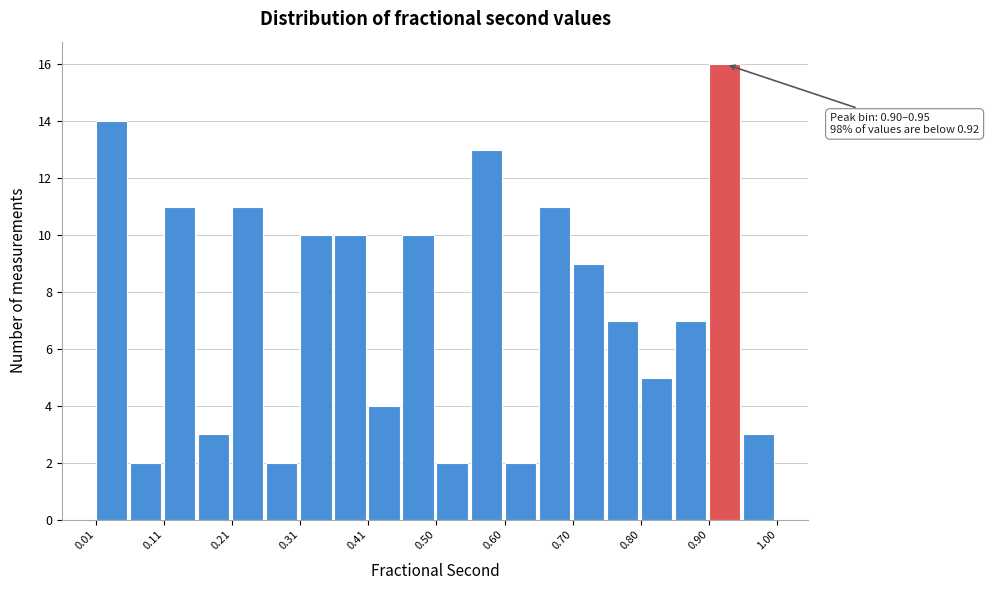

Over which range of the x-axis is the bar tallest?

0.90 to 0.95